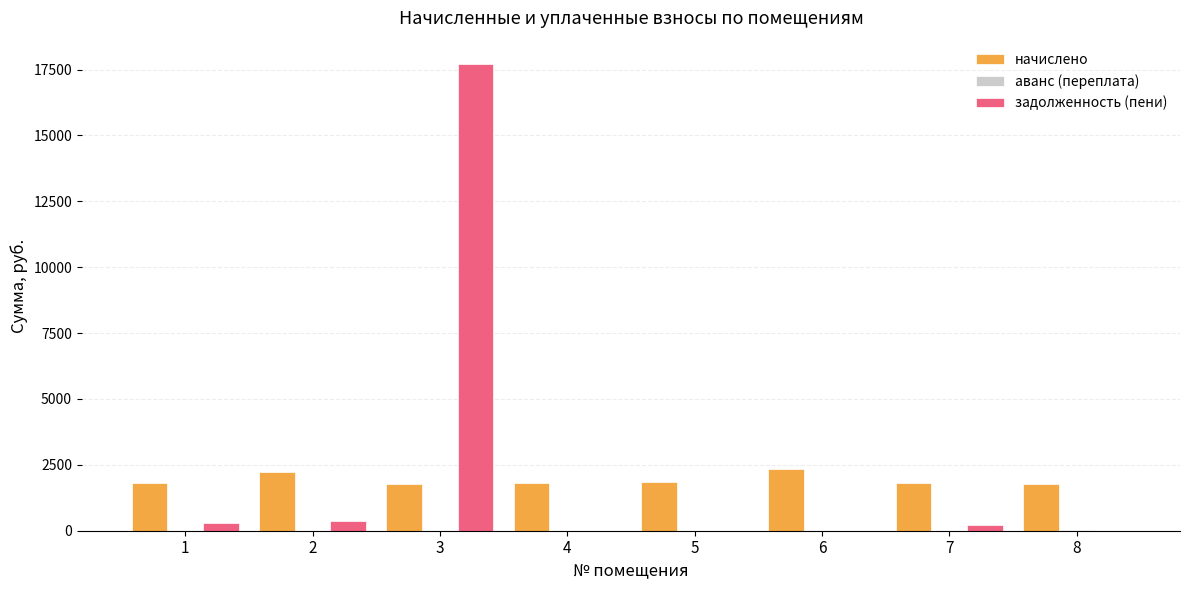

At which category is the sum across all series the highest?

3